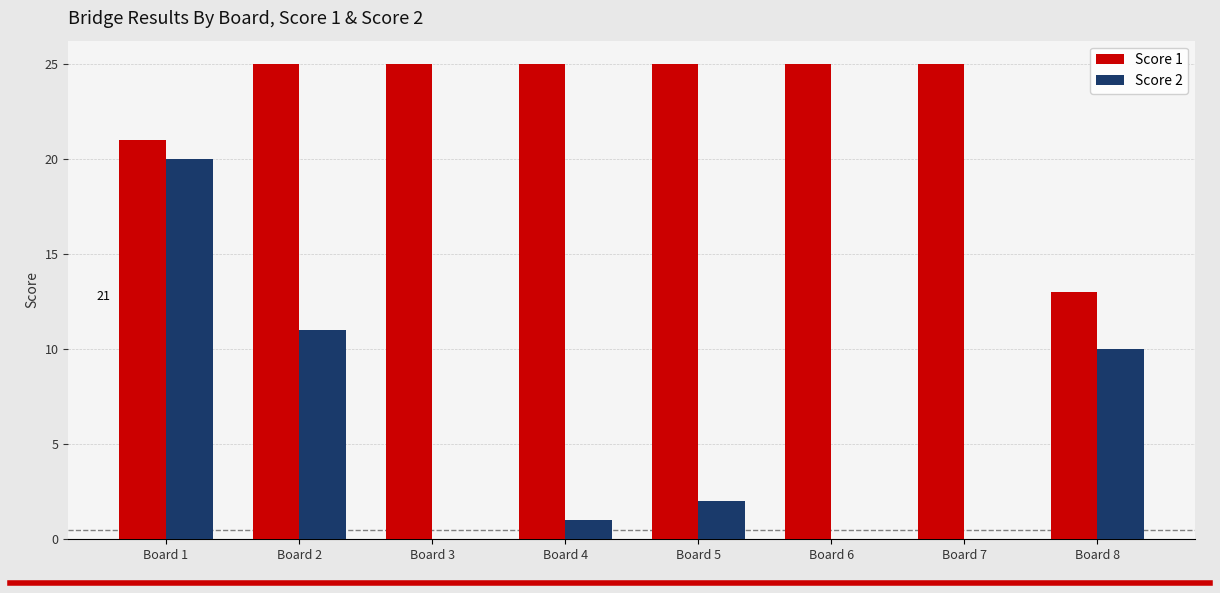

Reading right to left, what are all the values shown in this chart?

Score 1: Board 8=13	Board 7=25	Board 6=25	Board 5=25	Board 4=25	Board 3=25	Board 2=25	Board 1=21
Score 2: Board 8=10	Board 7=0	Board 6=0	Board 5=2	Board 4=1	Board 3=0	Board 2=11	Board 1=20